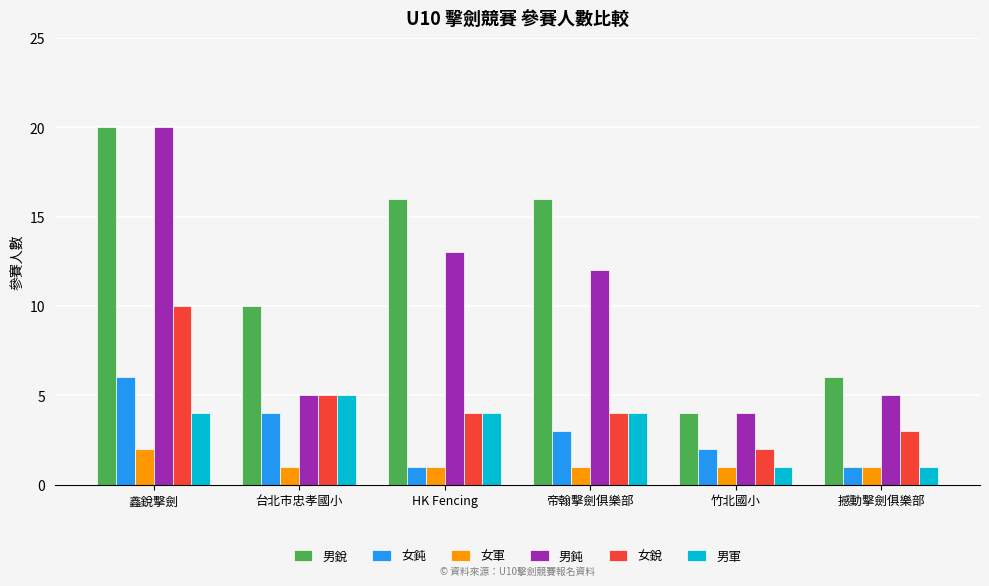

Reading right to left, list all the values displayed in this chart.

男銳: 6	4	16	16	10	20
女鈍: 1	2	3	1	4	6
女軍: 1	1	1	1	1	2
男鈍: 5	4	12	13	5	20
女銳: 3	2	4	4	5	10
男軍: 1	1	4	4	5	4